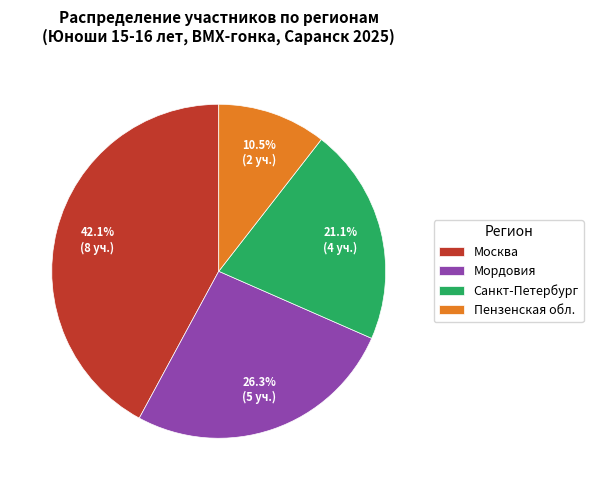

What is the ratio of the value at Мордовия to the value at Пензенская обл.?

2.5